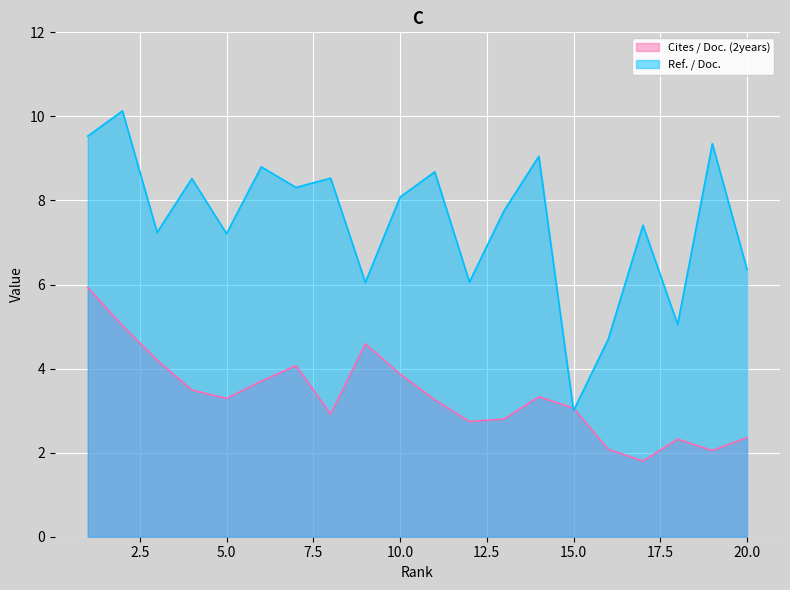

What are all the series names shown in the legend?

Cites / Doc. (2years), Ref. / Doc.